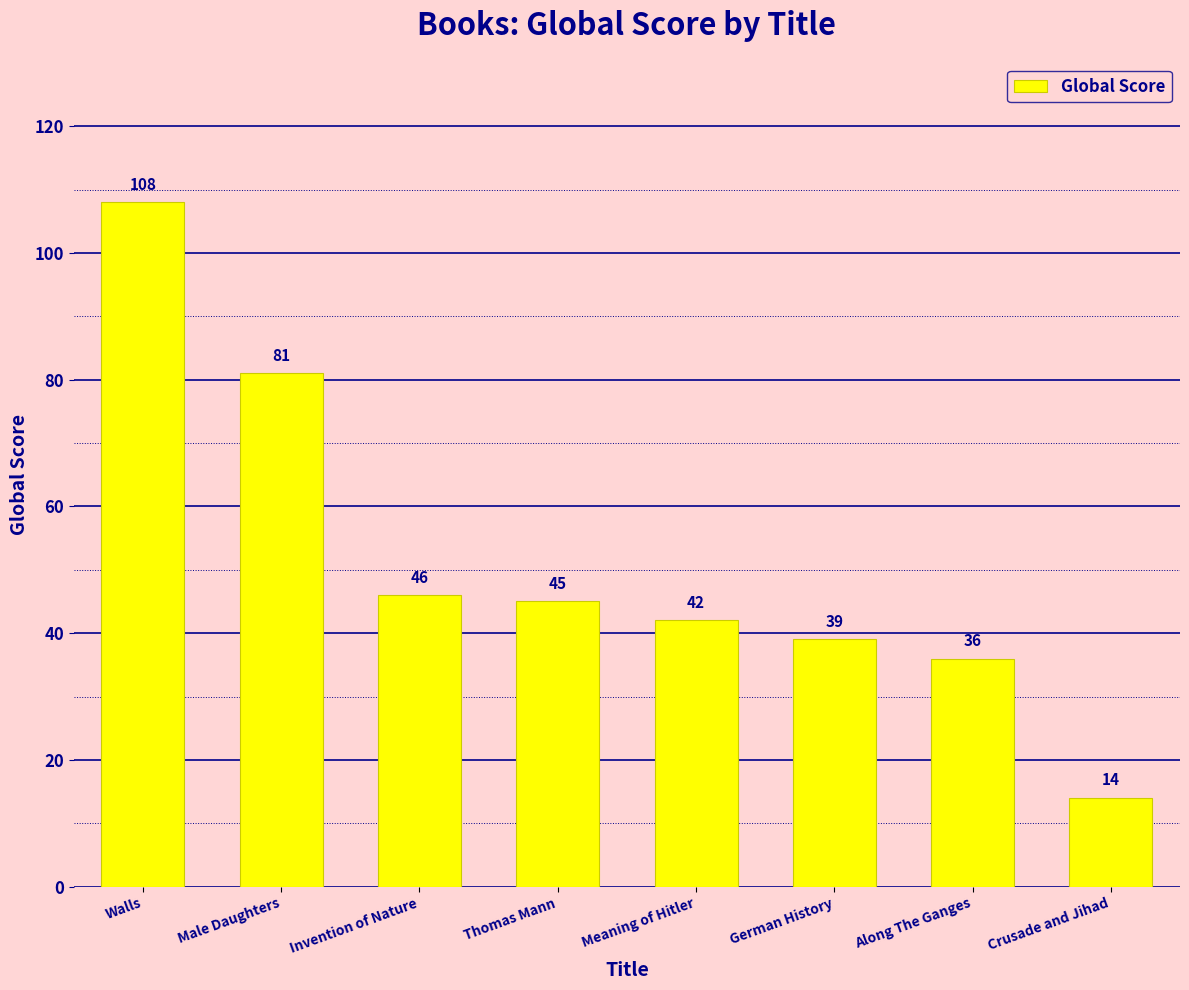

List the labels in order of value, smallest first.

Crusade and Jihad, Along The Ganges, German History, Meaning of Hitler, Thomas Mann, Invention of Nature, Male Daughters, Walls